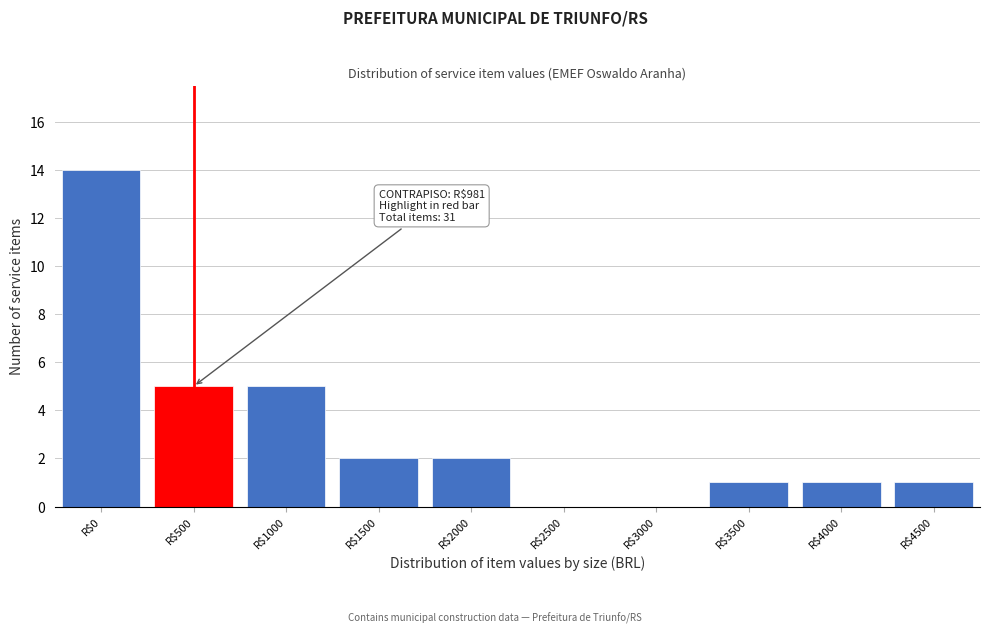

At which category does the chart reach its peak across all series?

R$0